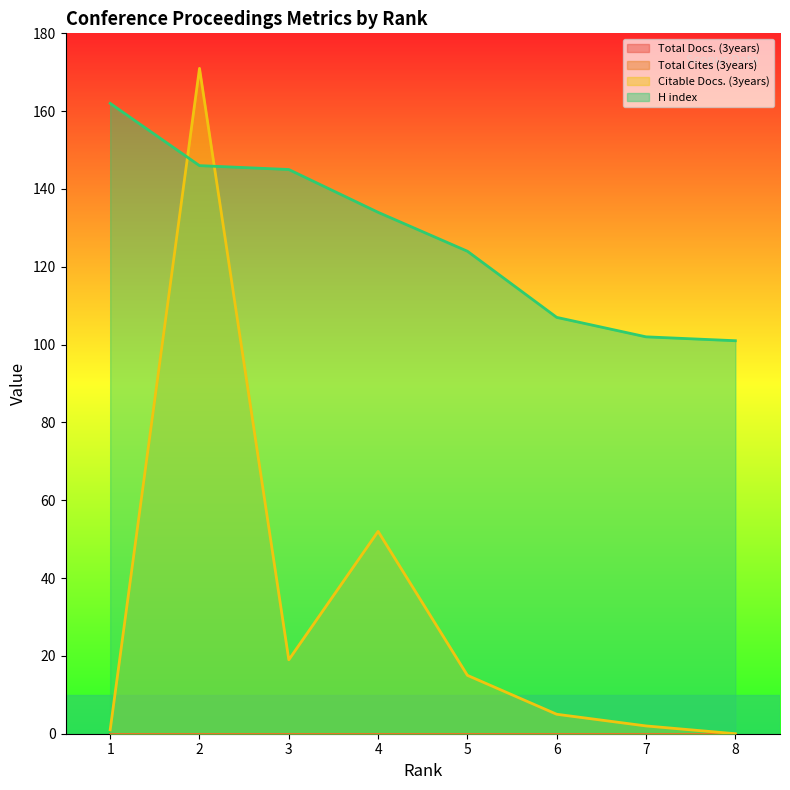

How many data points in H index are less than 134?

4